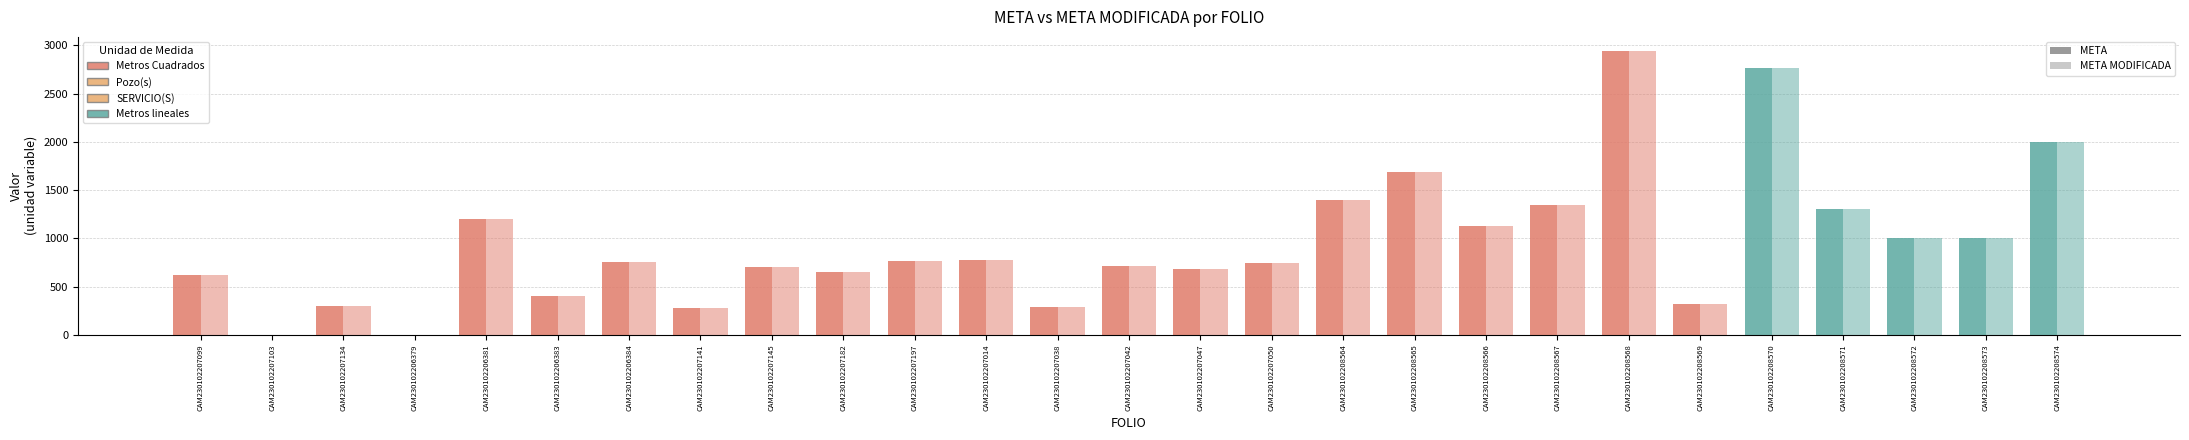

What is the minimum value for META?

1.0